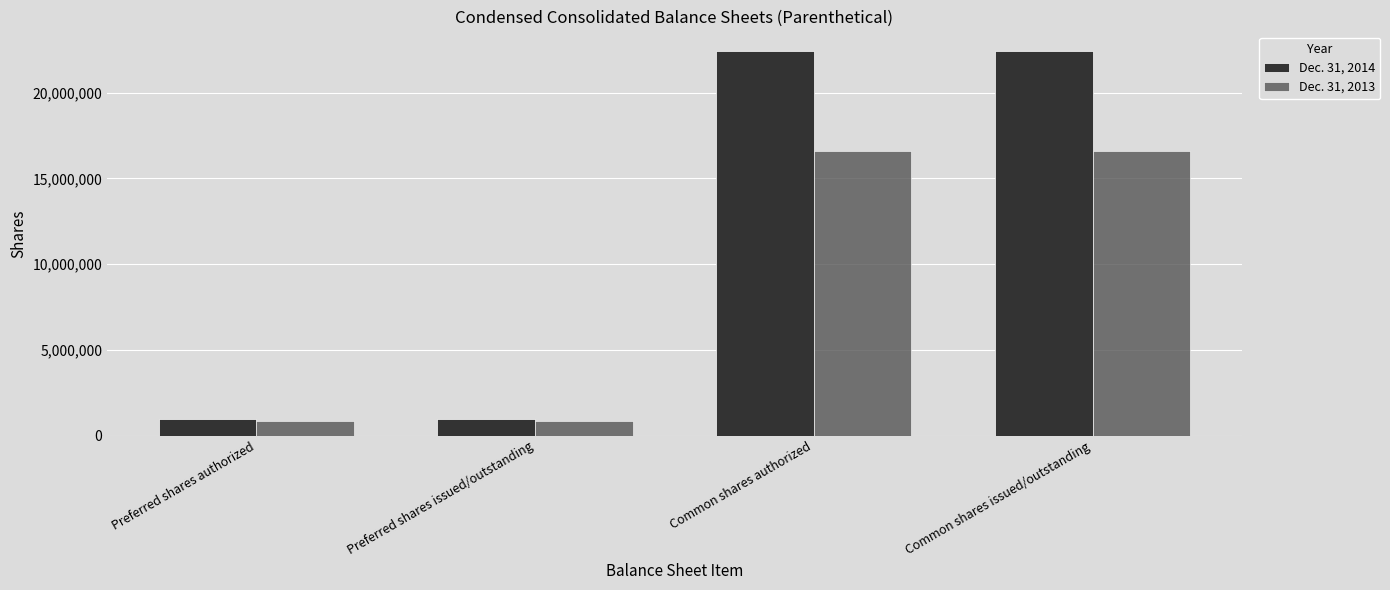

What is the total value across all series at Common shares issued/outstanding?

39068363